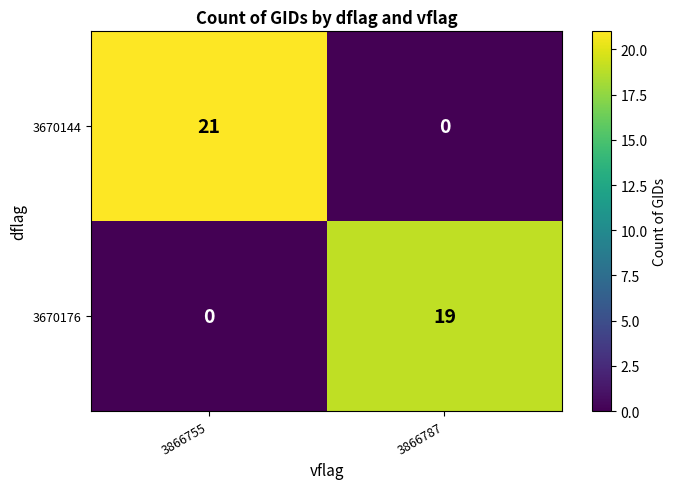

Which series has the largest total across all categories?

3670144